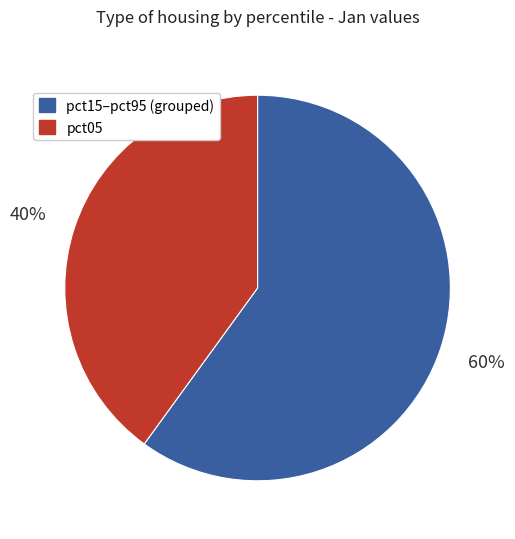

Does any single category account for the majority?

Yes